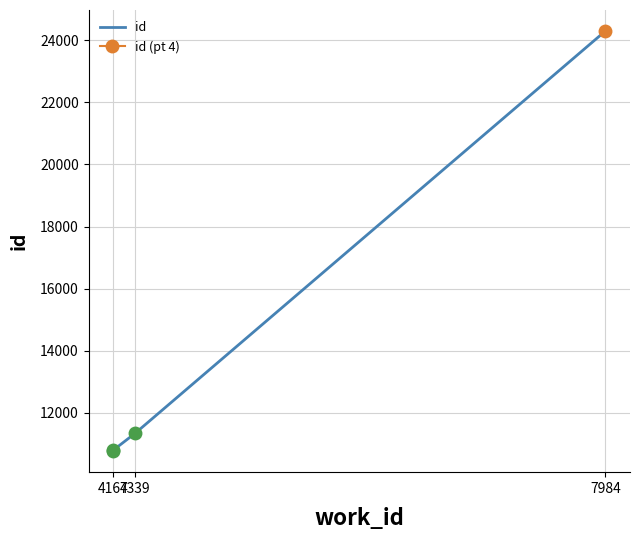

Which has a higher value, 4167 or 4167?

4167